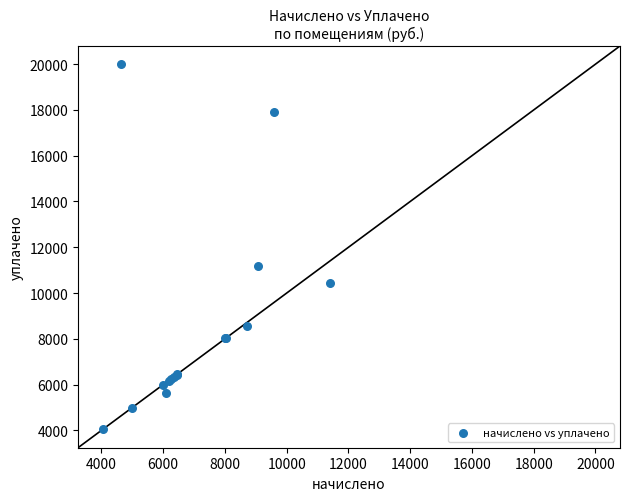

What Y value in the scatter plot is closest to 12018?

11175.2